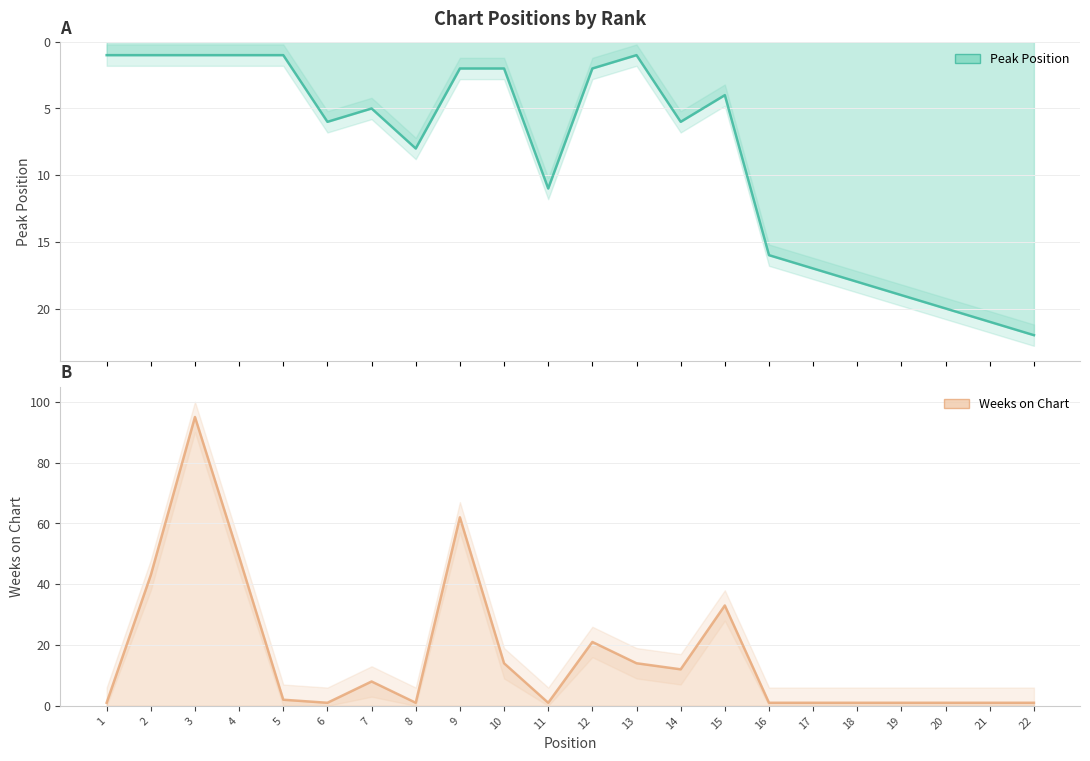

Rank the series by their maximum value, from lowest to highest.

Peak Position, Weeks on Chart